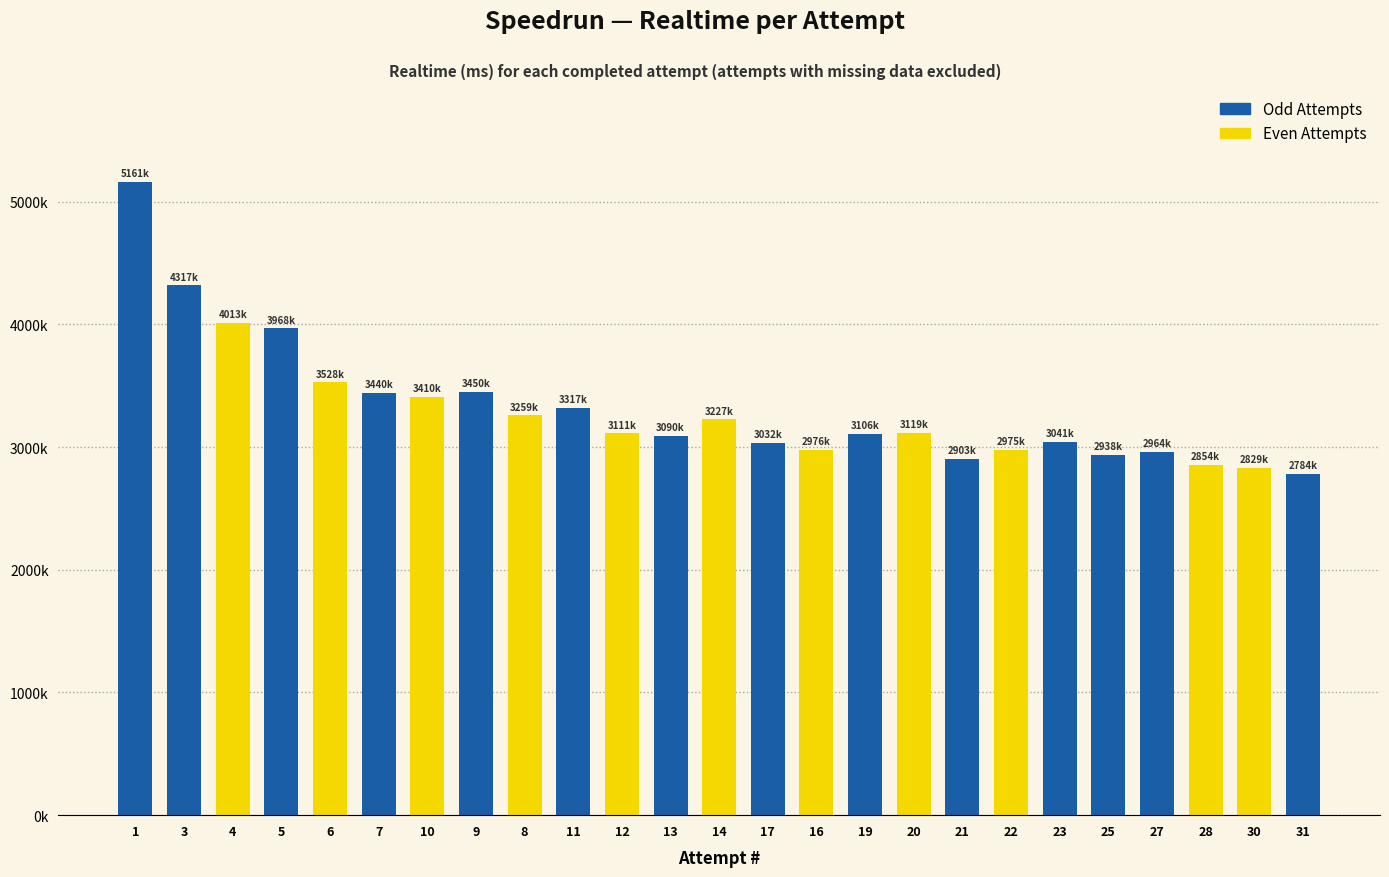

How many bars are there in total?

25